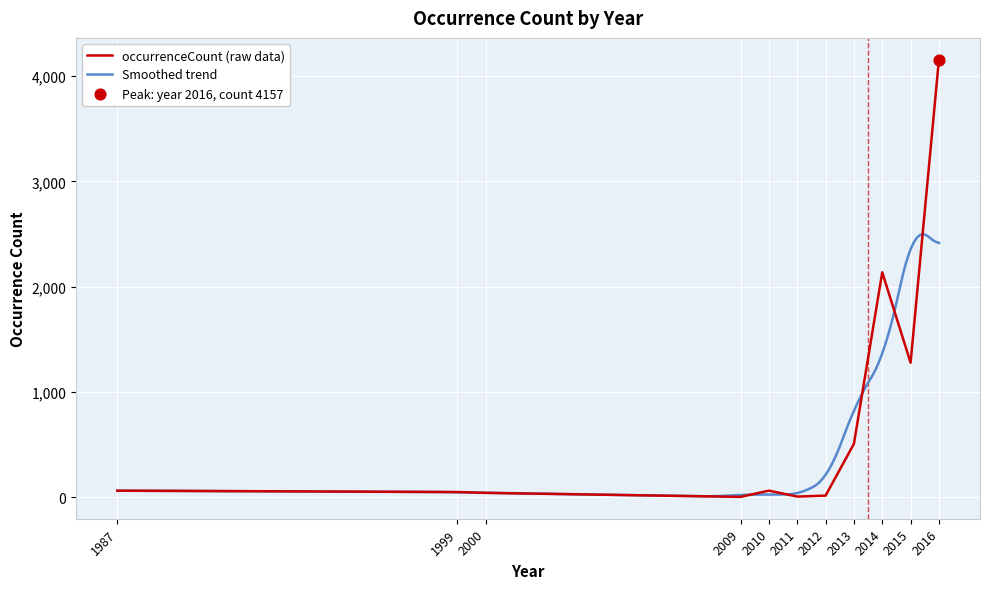

Between 2000 and 2016, which is larger?

2016